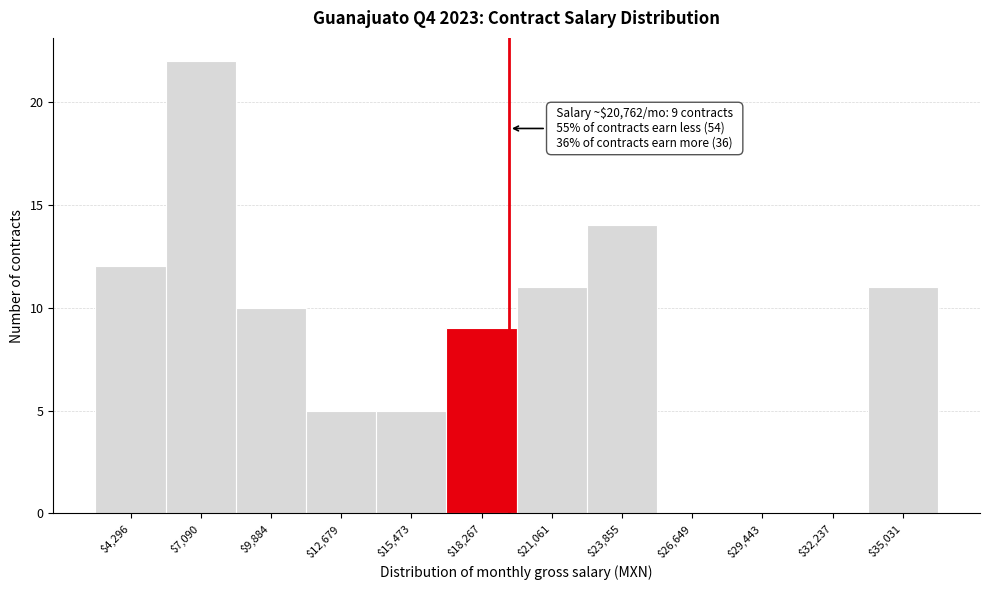

True or false: the data shows 5 at $15,473.

True